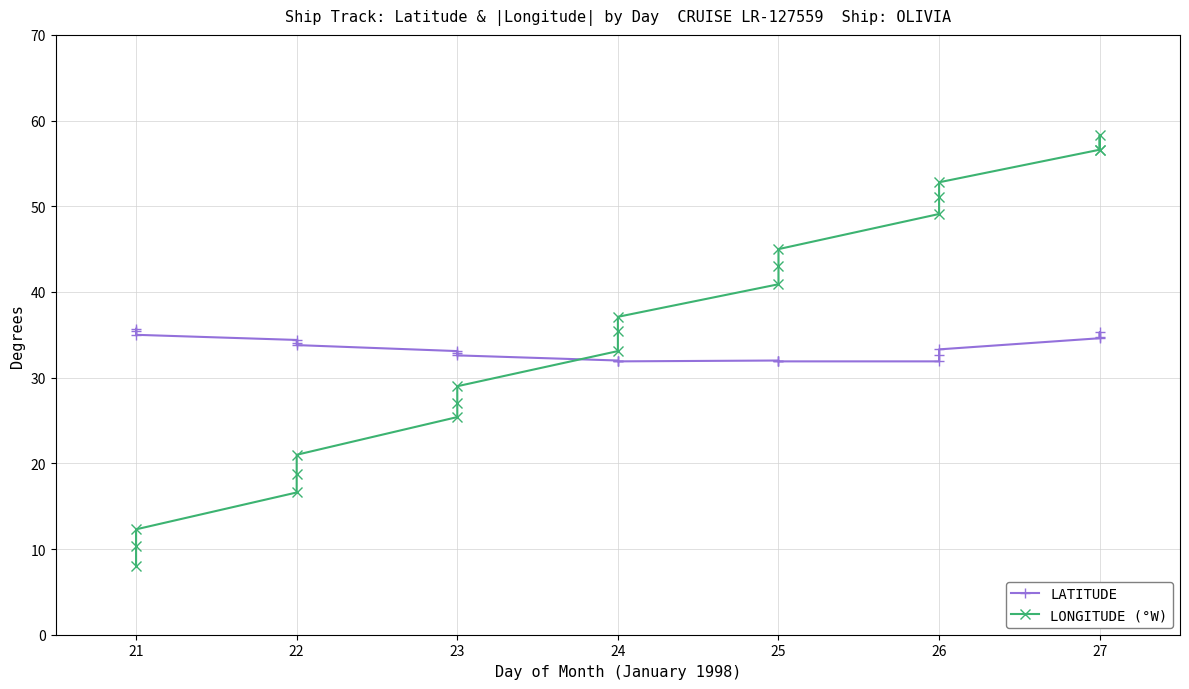

How many intersections are there between LONGITUDE (°W) and LATITUDE?

1